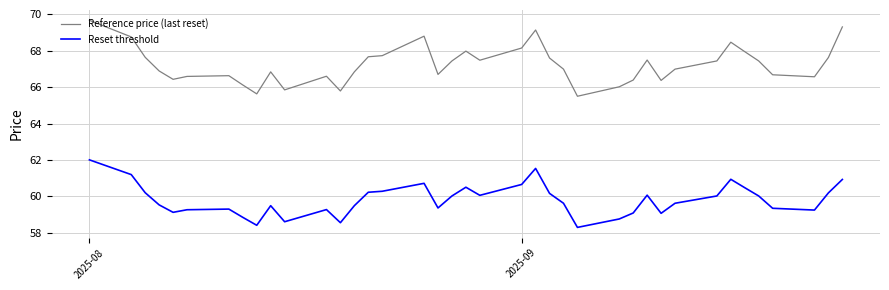

True or false: Reference price (last reset) and Reset threshold intersect in this chart.

False